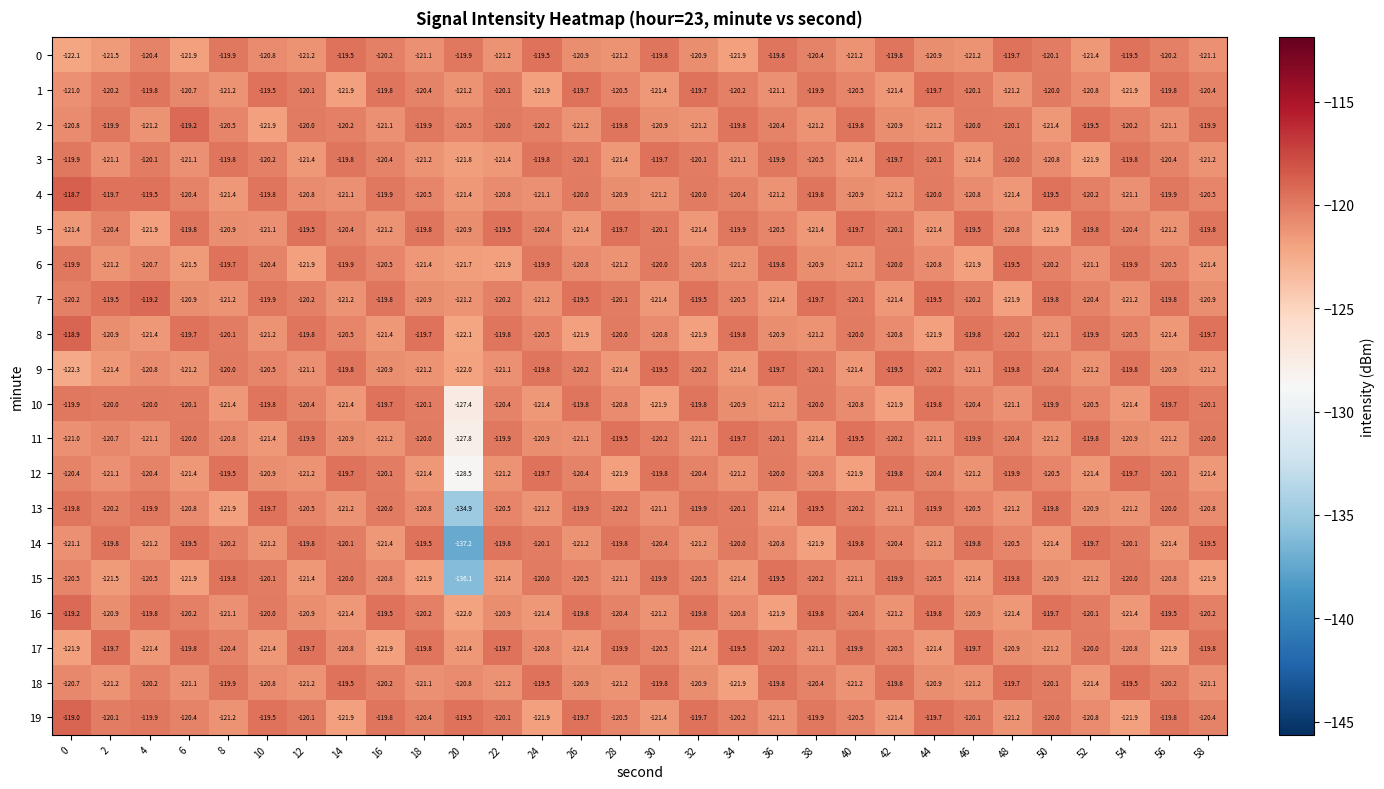

The value of 0 at 22 is -178.2. True or false?

False